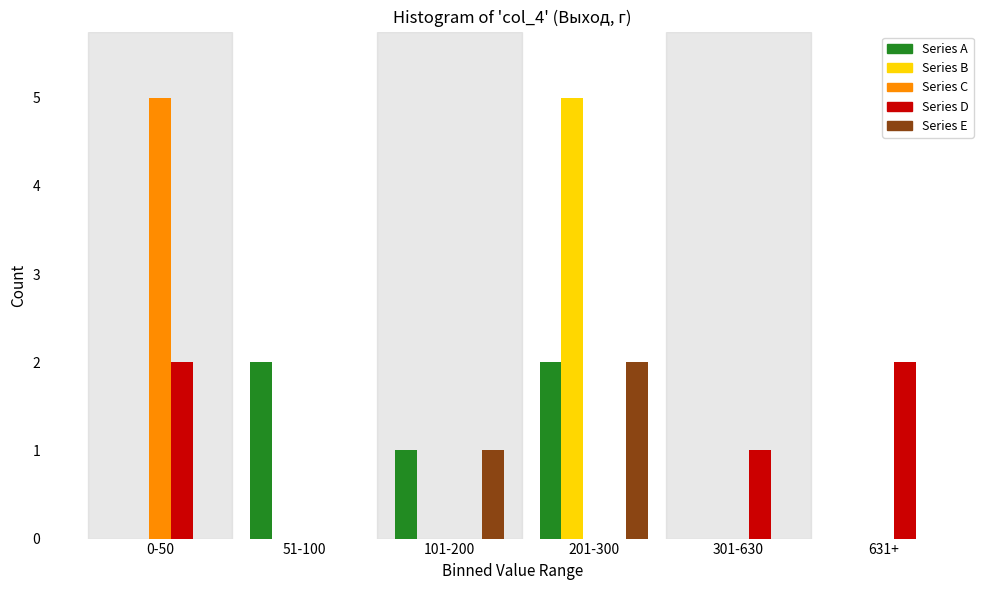

Reading left to right, list all the values displayed in this chart.

Series A: 0-50=0	51-100=2	101-200=1	201-300=2	301-630=0	631+=0
Series B: 0-50=0	51-100=0	101-200=0	201-300=5	301-630=0	631+=0
Series C: 0-50=5	51-100=0	101-200=0	201-300=0	301-630=0	631+=0
Series D: 0-50=2	51-100=0	101-200=0	201-300=0	301-630=1	631+=2
Series E: 0-50=0	51-100=0	101-200=1	201-300=2	301-630=0	631+=0